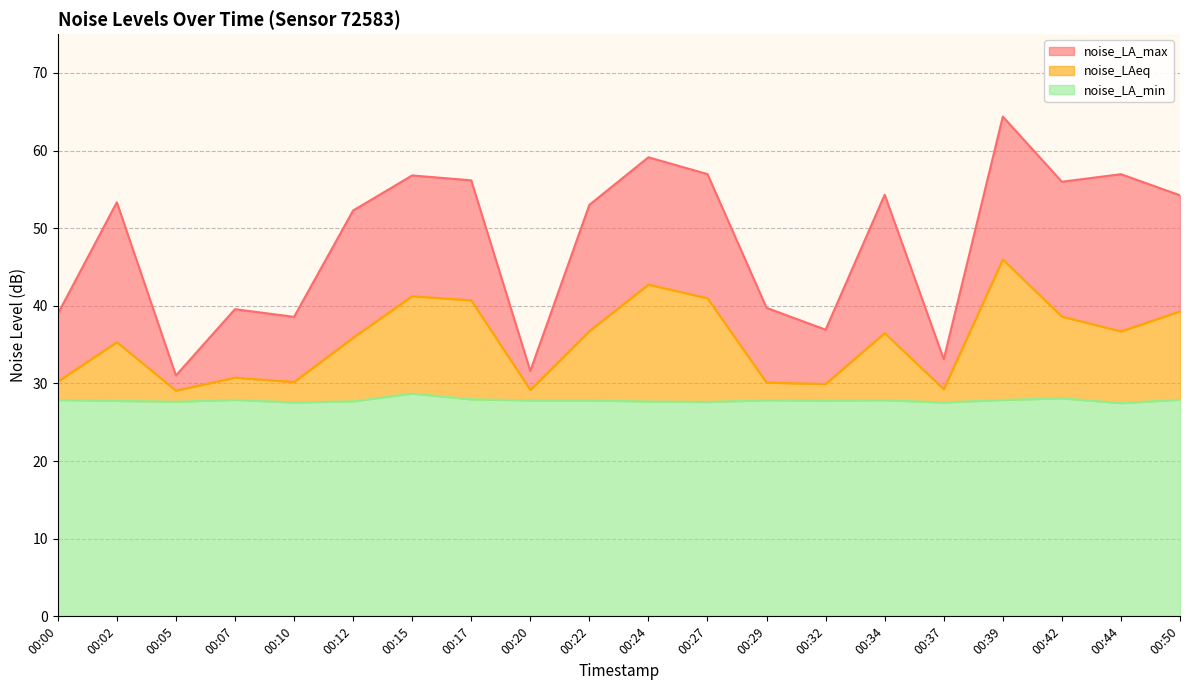

Which category has the highest value in the noise_LA_max series?

00:39